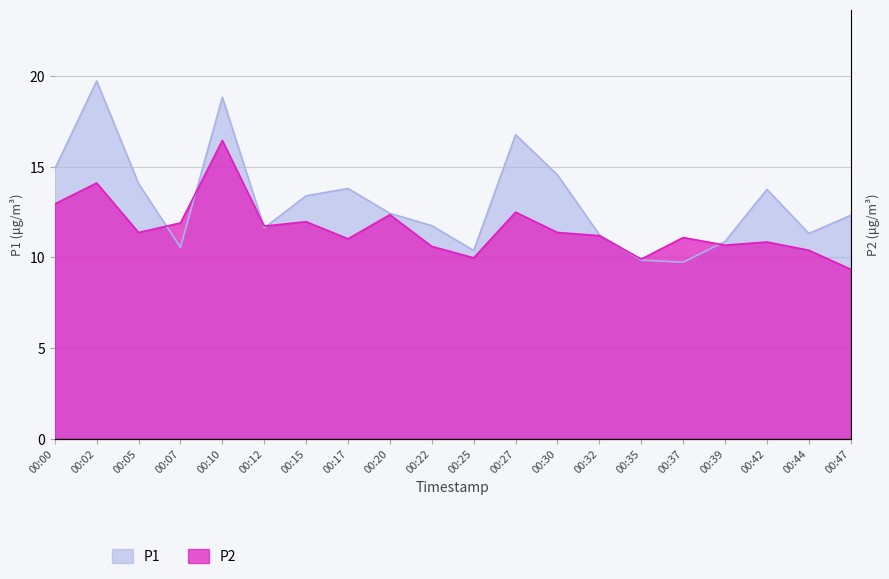

Between 00:05 and 00:44, which series saw the biggest shift?

P1